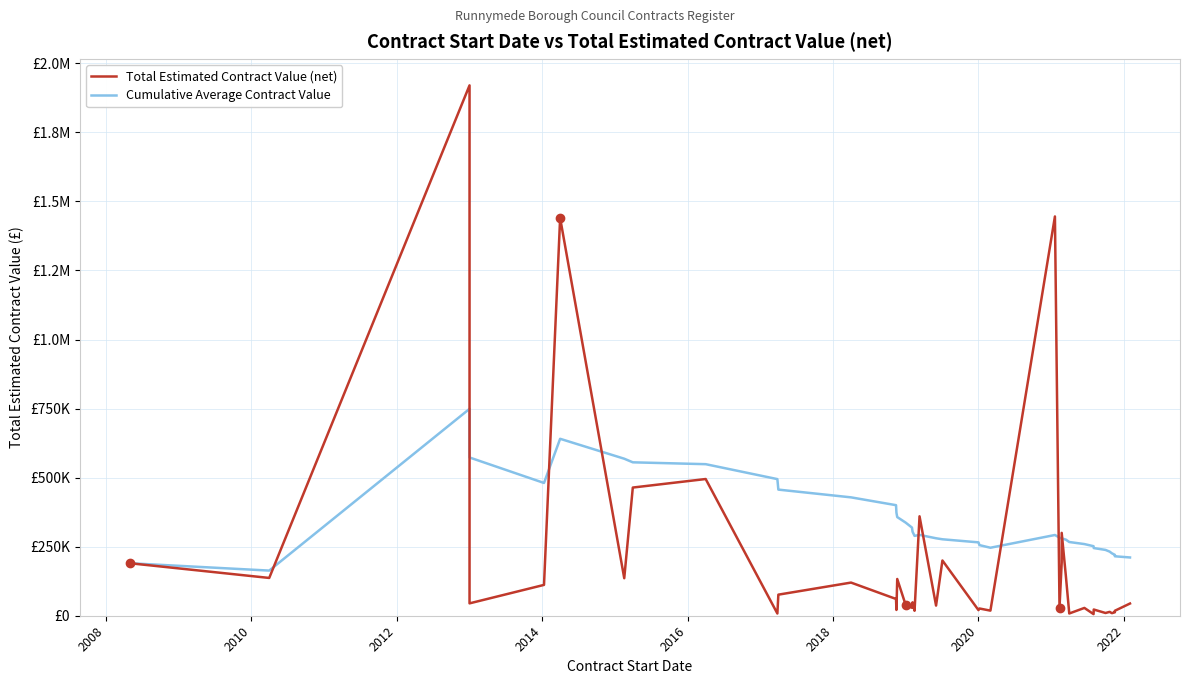

In Total Estimated Contract Value (net), how many points are higher than both neighbors (excluding endpoints)?

14